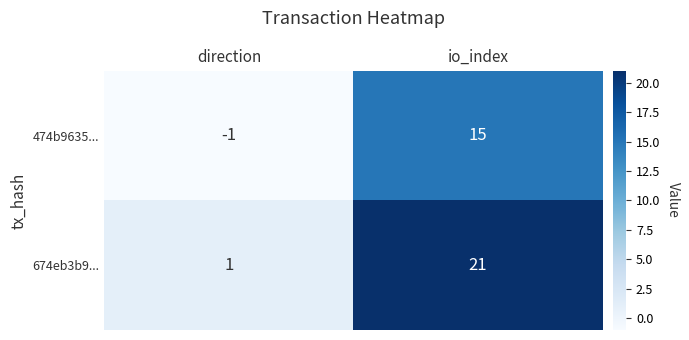

Which series has the largest total across all categories?

674eb3b9...